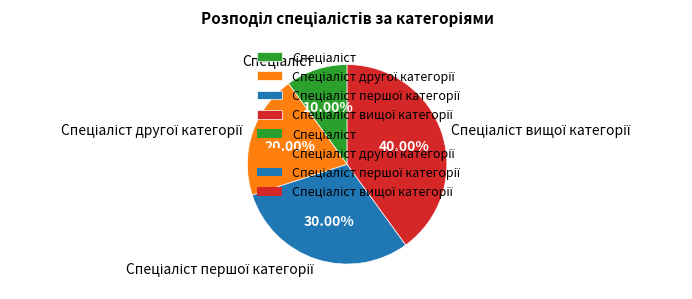

Is there any slice that represents more than half of the pie?

No